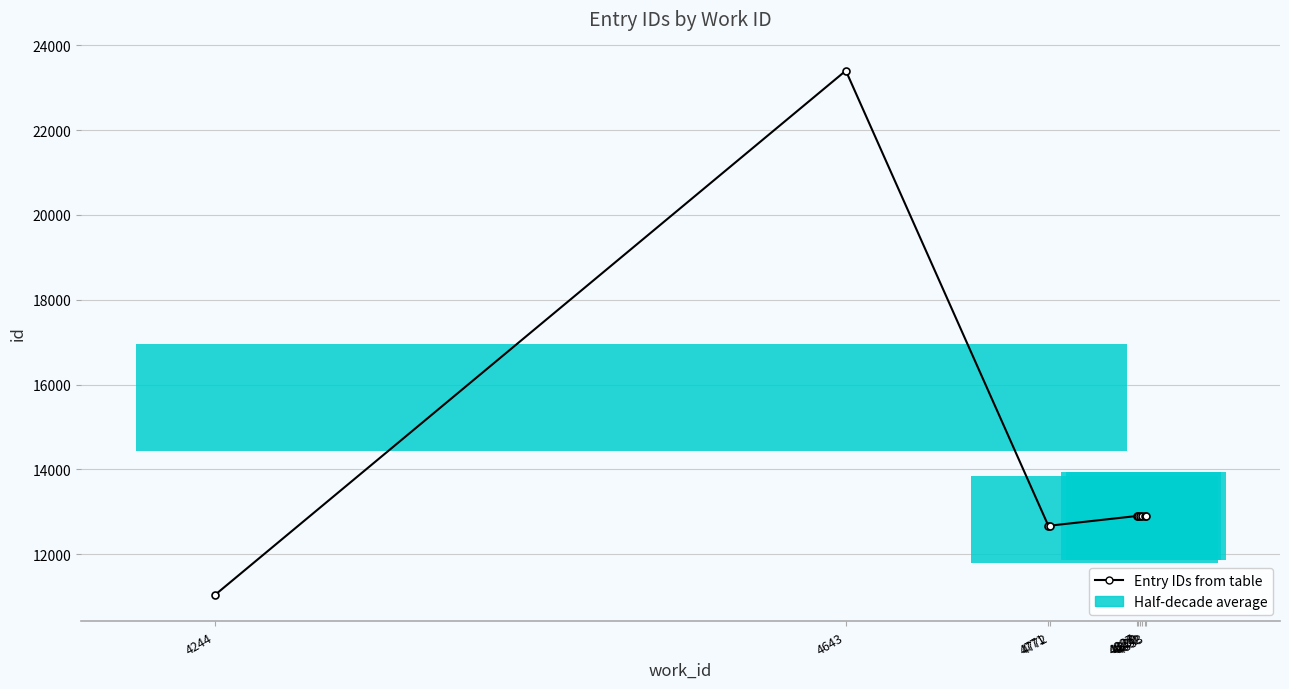

What is the difference between the values at 4771 and 4828?

230